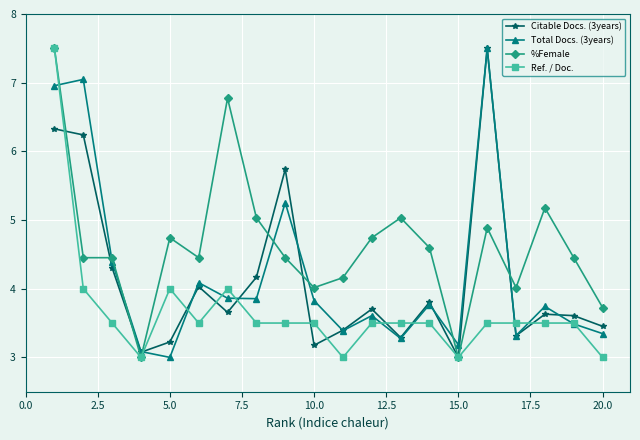

After their last crossing, which series has the higher values: Total Docs. (3years) or %Female?

%Female